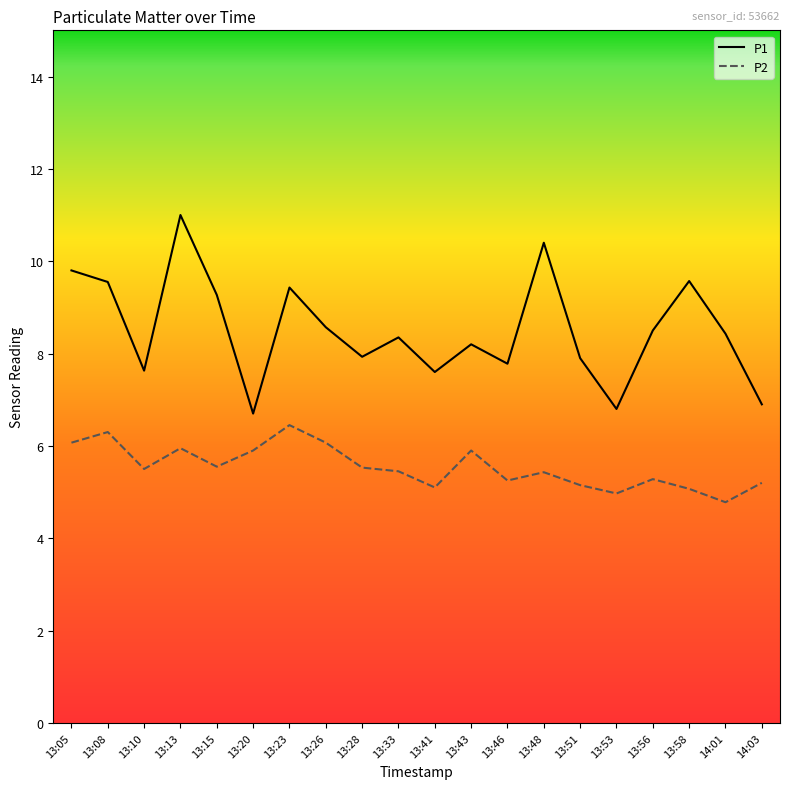

At 13:05, list the series in order from largest to smallest.

P1, P2